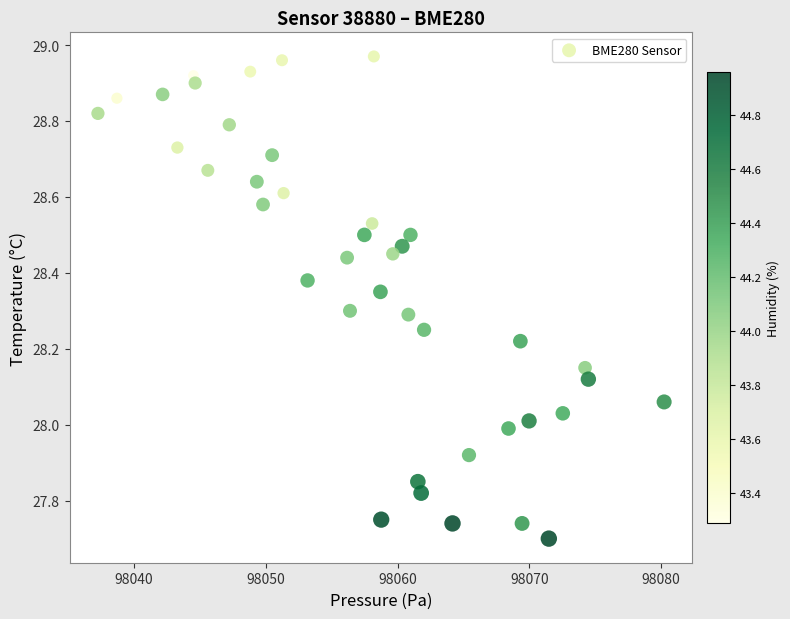

What is the range of Y values (max minus min)?

1.3